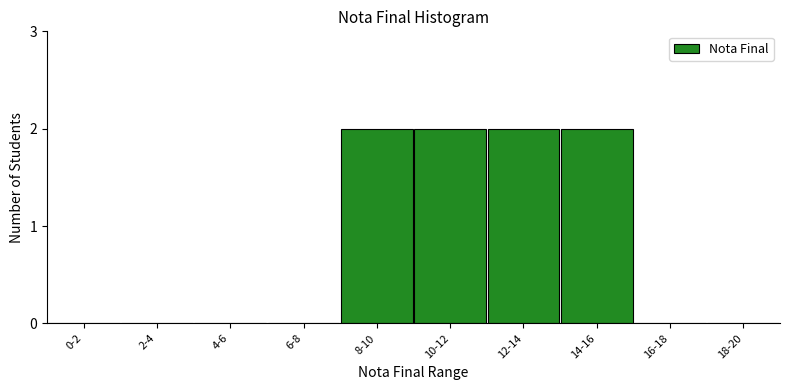

Reading left to right, transcribe all the data shown in this chart.

0-2=0	2-4=0	4-6=0	6-8=0	8-10=2	10-12=2	12-14=2	14-16=2	16-18=0	18-20=0